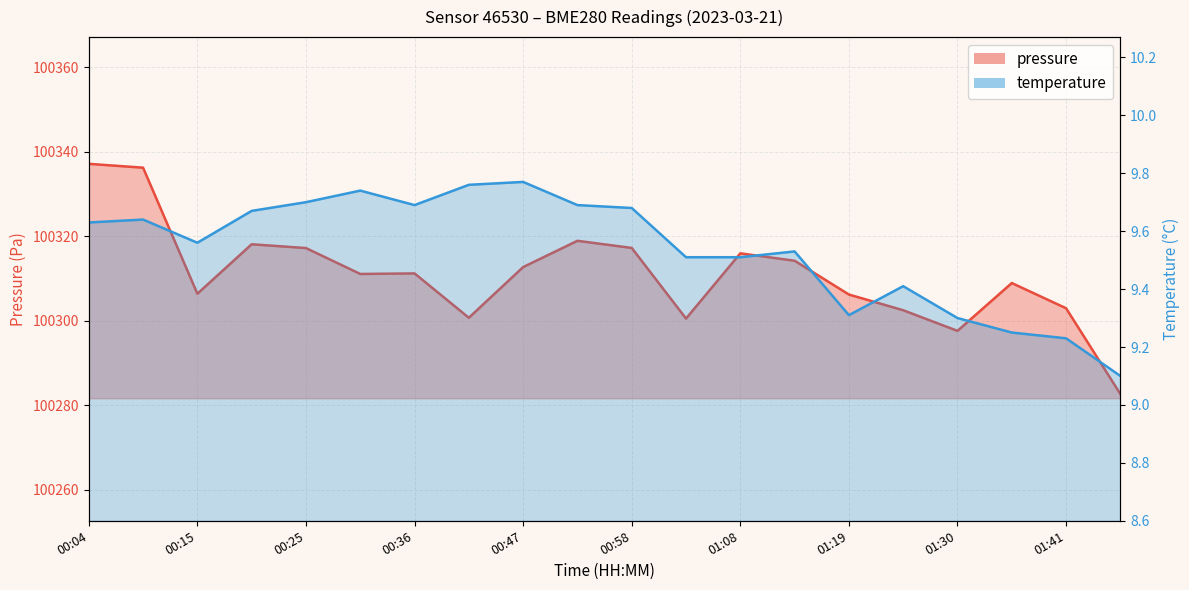

What are all the series names shown in the legend?

pressure, temperature